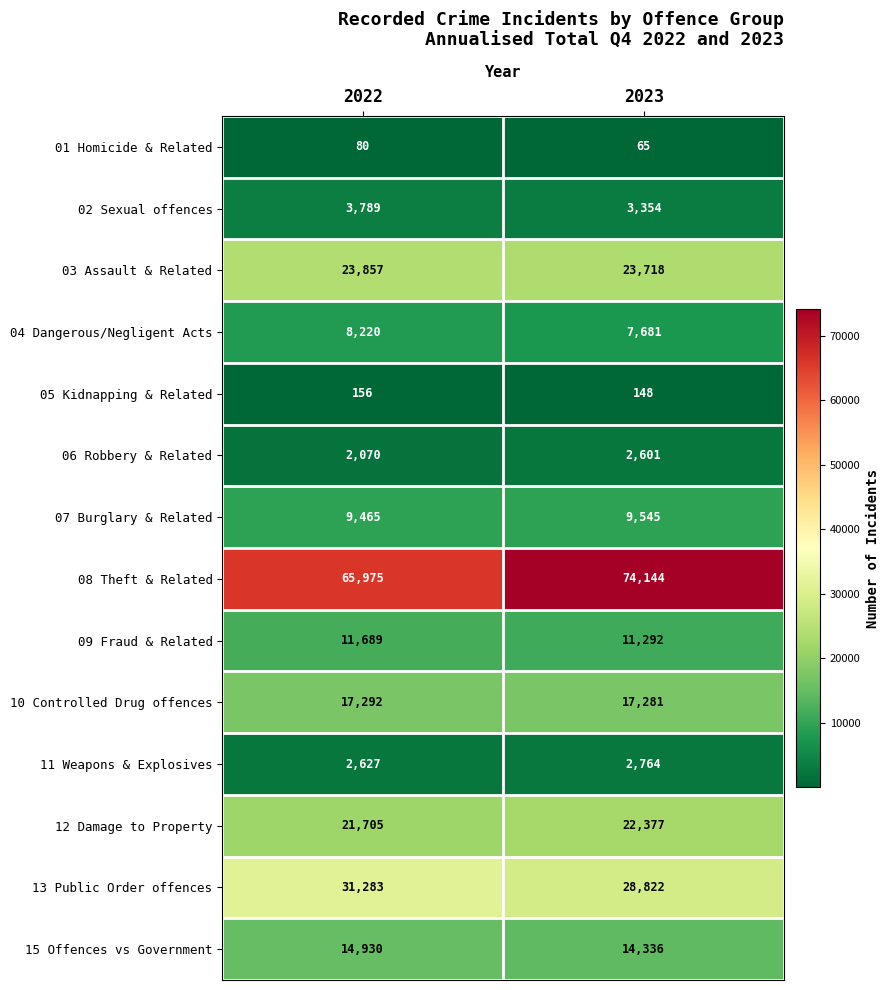

The value of 13 Public Order offences at 2023 is 28822. True or false?

True